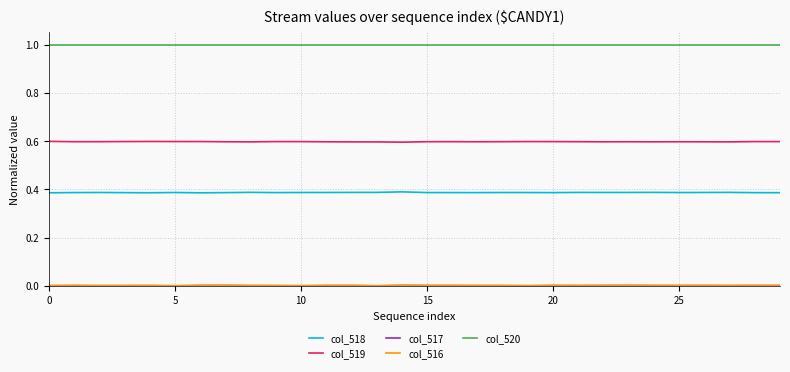

Which series has the largest total across all categories?

col_520